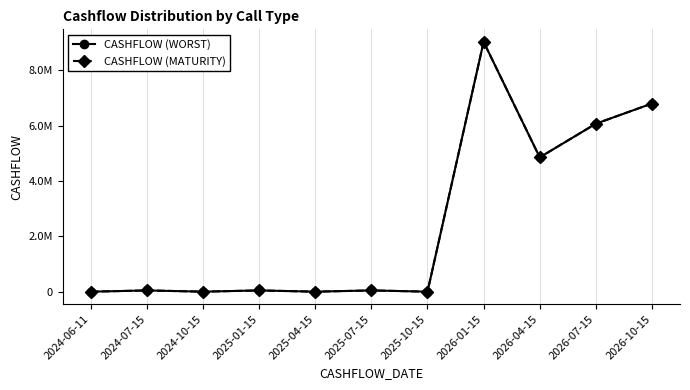

Reading left to right, transcribe all the data shown in this chart.

CASHFLOW (WORST): 2024-06-11=6990.4	2024-07-15=51687.9	2024-10-15=7275.3	2025-01-15=51687.9	2025-04-15=7275.3	2025-07-15=51687.9	2025-10-15=7275.3	2026-01-15=9023673.9	2026-04-15=4854961.4	2026-07-15=6068423.0	2026-10-15=6797090.4
CASHFLOW (MATURITY): 2024-06-11=6990.4	2024-07-15=51687.9	2024-10-15=7275.3	2025-01-15=51687.9	2025-04-15=7275.3	2025-07-15=51687.9	2025-10-15=7275.3	2026-01-15=9023673.9	2026-04-15=4854961.4	2026-07-15=6068423.0	2026-10-15=6797090.4